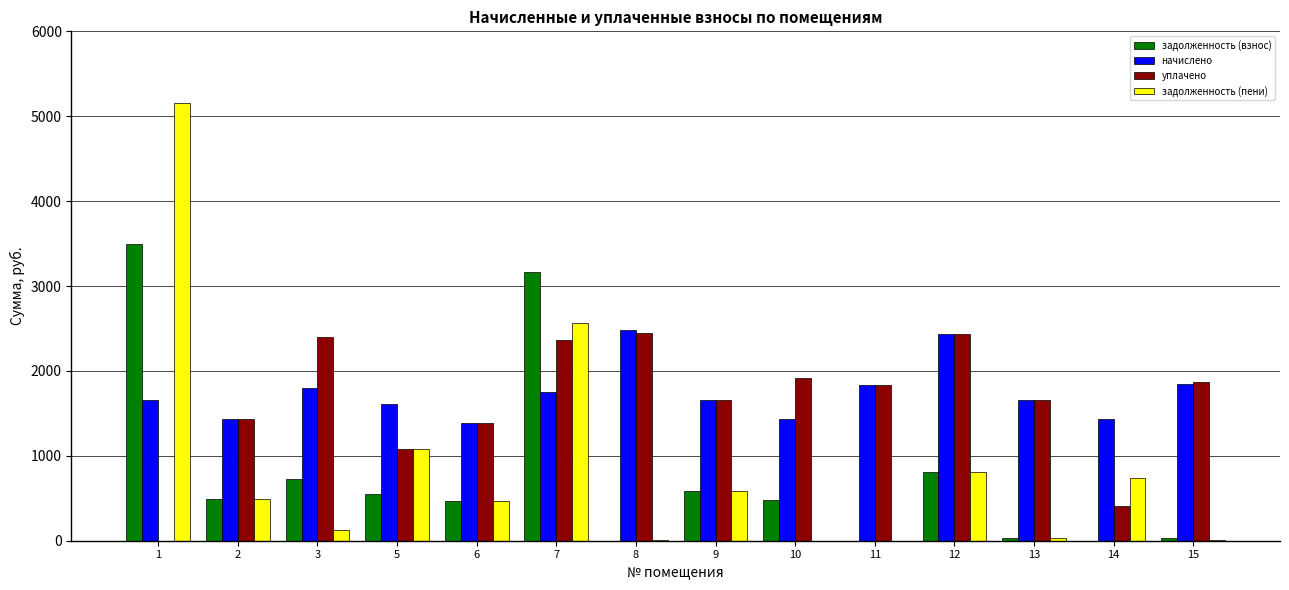

What is the sum of the начислено values at 15 and 5?

3462.1